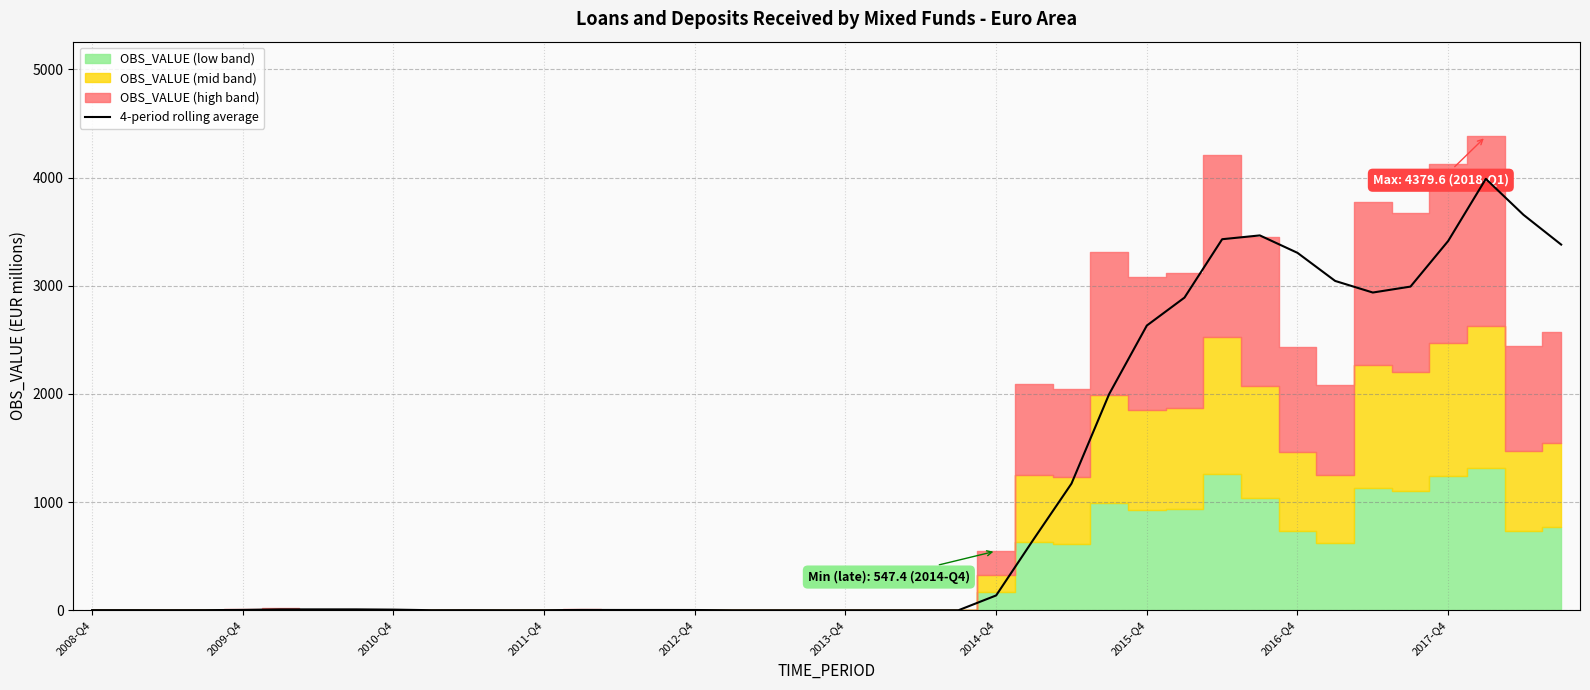

Does the chart have visible grid lines?

Yes